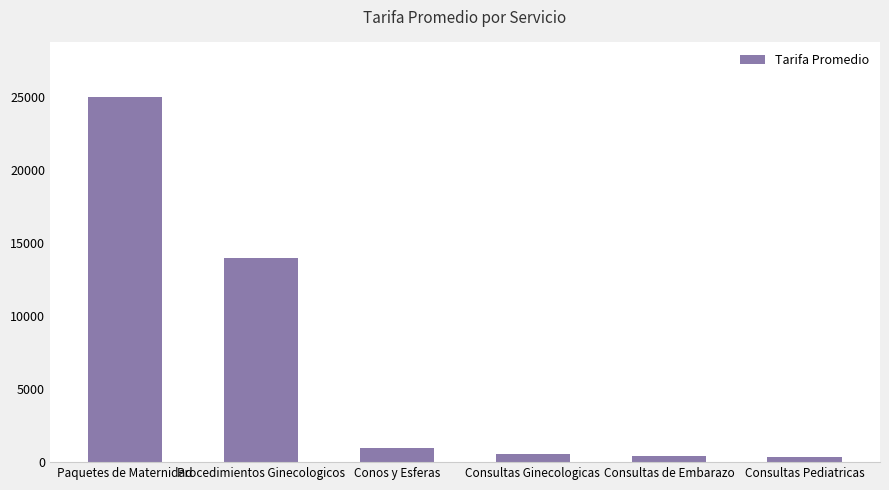

What is the label of the 6th bar from the right?

Paquetes de Maternidad